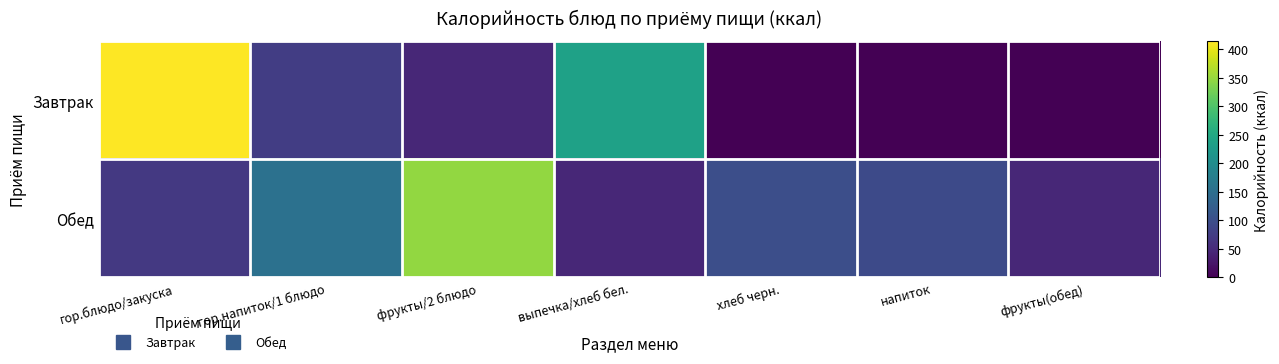

Rank the series at фрукты/2 блюдо from lowest to highest value.

Завтрак, Обед